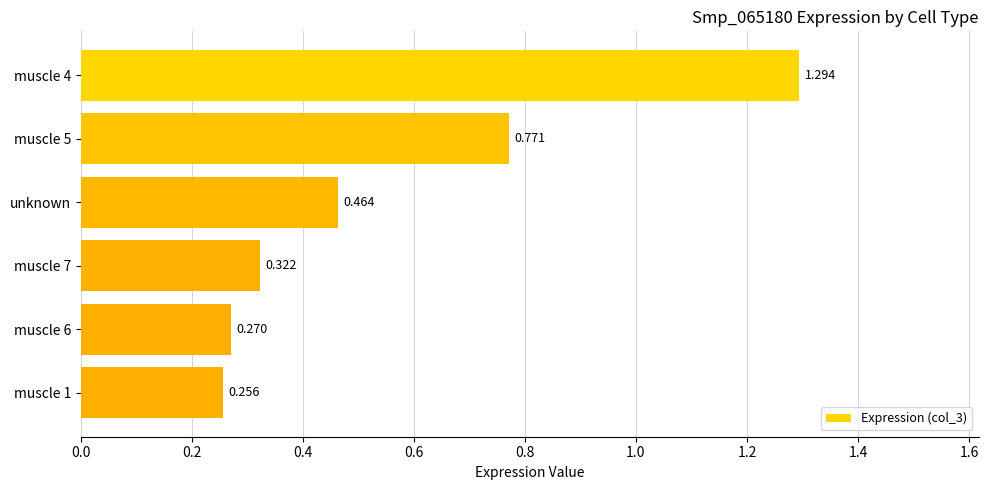

Rank the categories by value from lowest to highest.

muscle 1, muscle 6, muscle 7, unknown, muscle 5, muscle 4